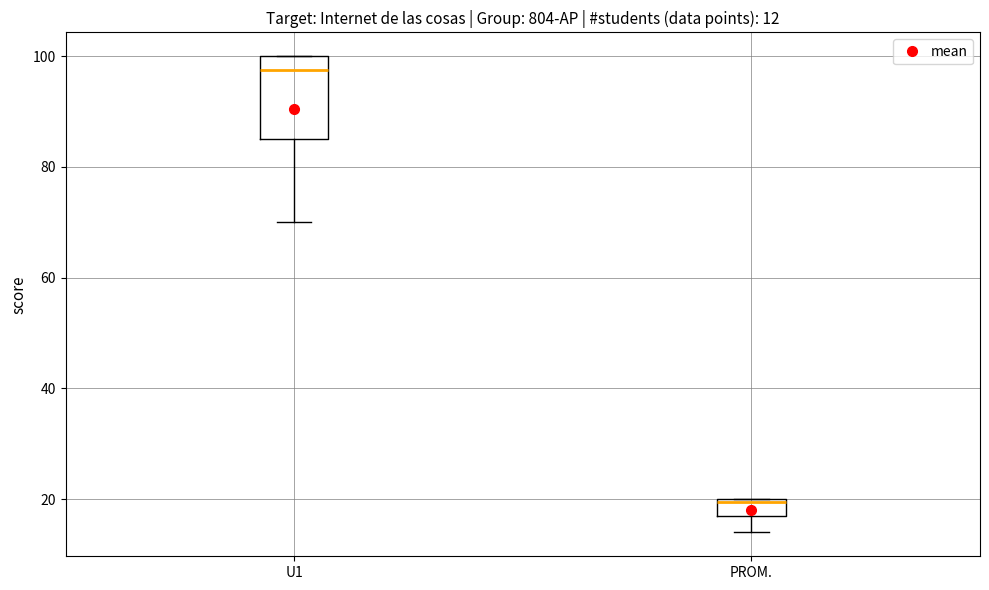

Comparing the boxes themselves (not the whiskers), which one is the tallest?

U1